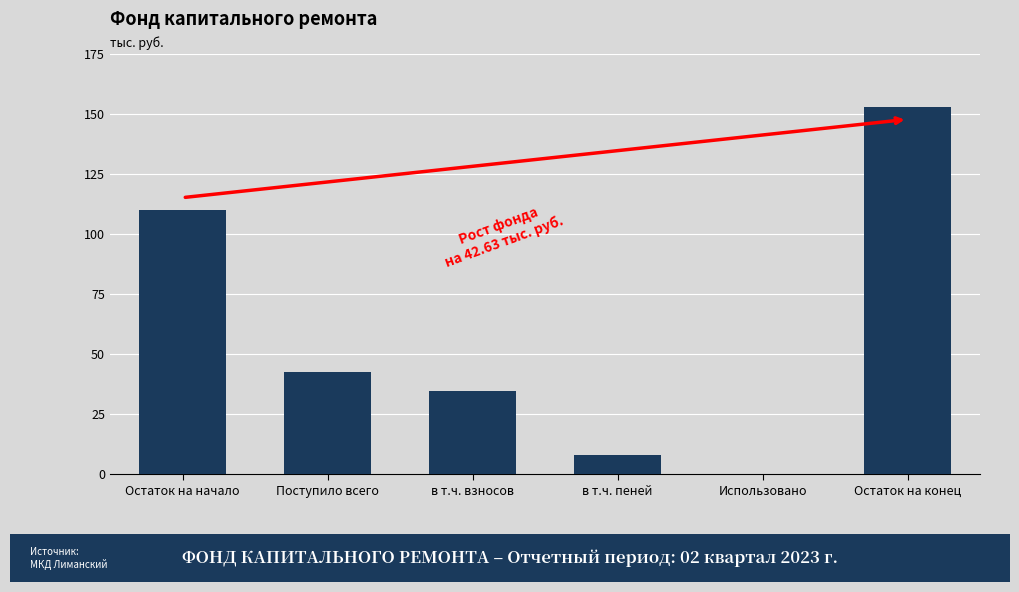

Reading left to right, list all the values displayed in this chart.

Остаток на начало=110.2	Поступило всего=42.6	в т.ч. взносов=34.7	в т.ч. пеней=7.9	Использовано=0.0	Остаток на конец=152.8